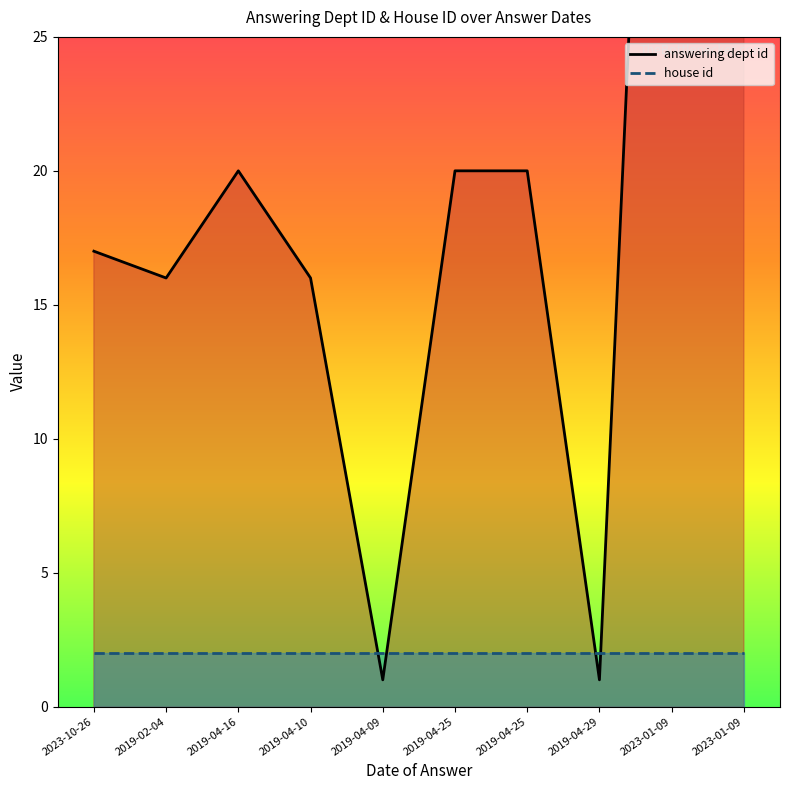

Does the chart display data point markers on the line(s)?

No